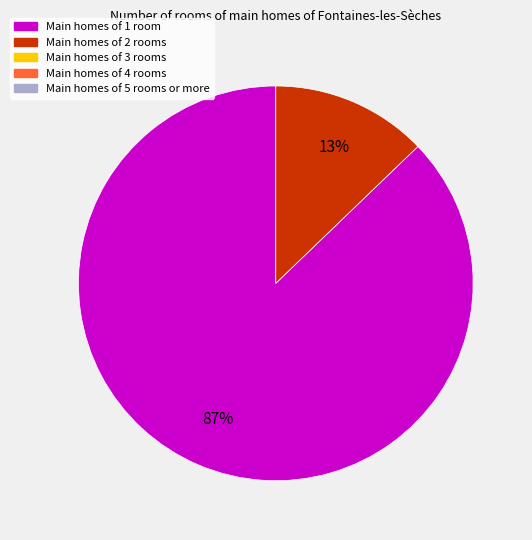

To the nearest percent, what is the average slice percentage?

50%